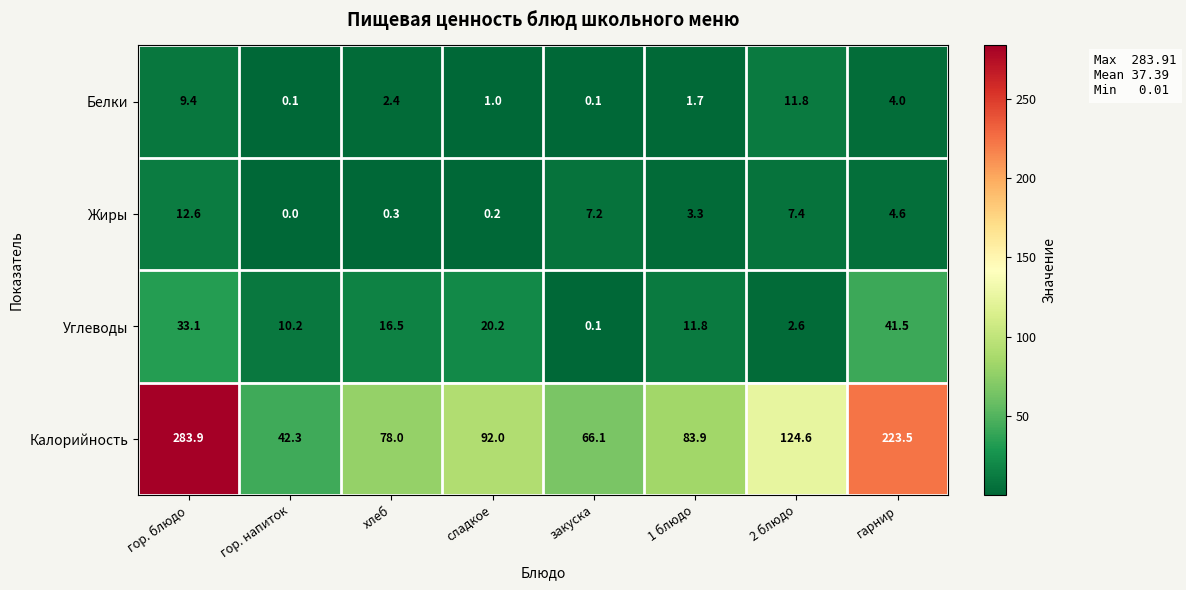

Between гор. блюдо and 1 блюдо, which series saw the biggest shift?

Калорийность